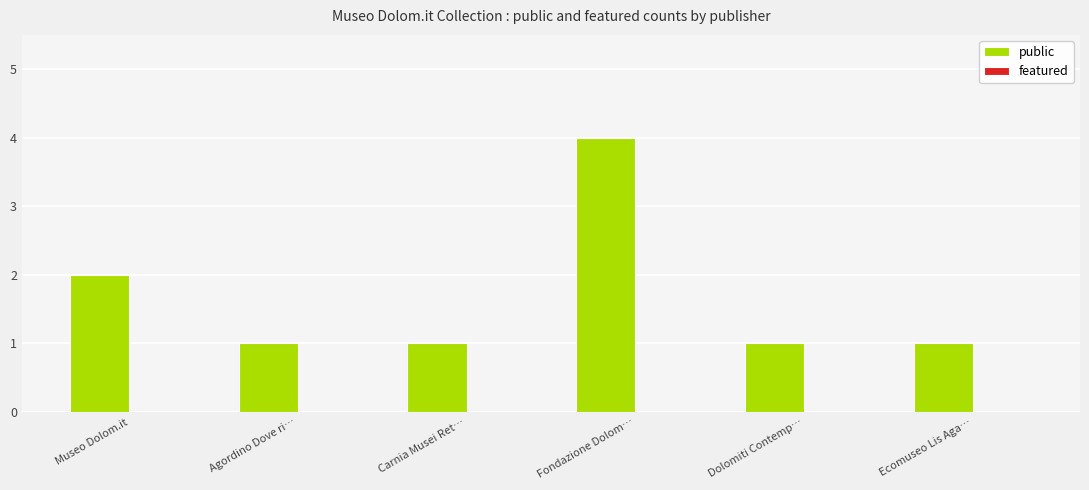

What is the change in value from Museo Dolom.it to Fondazione Dolom…?

+2